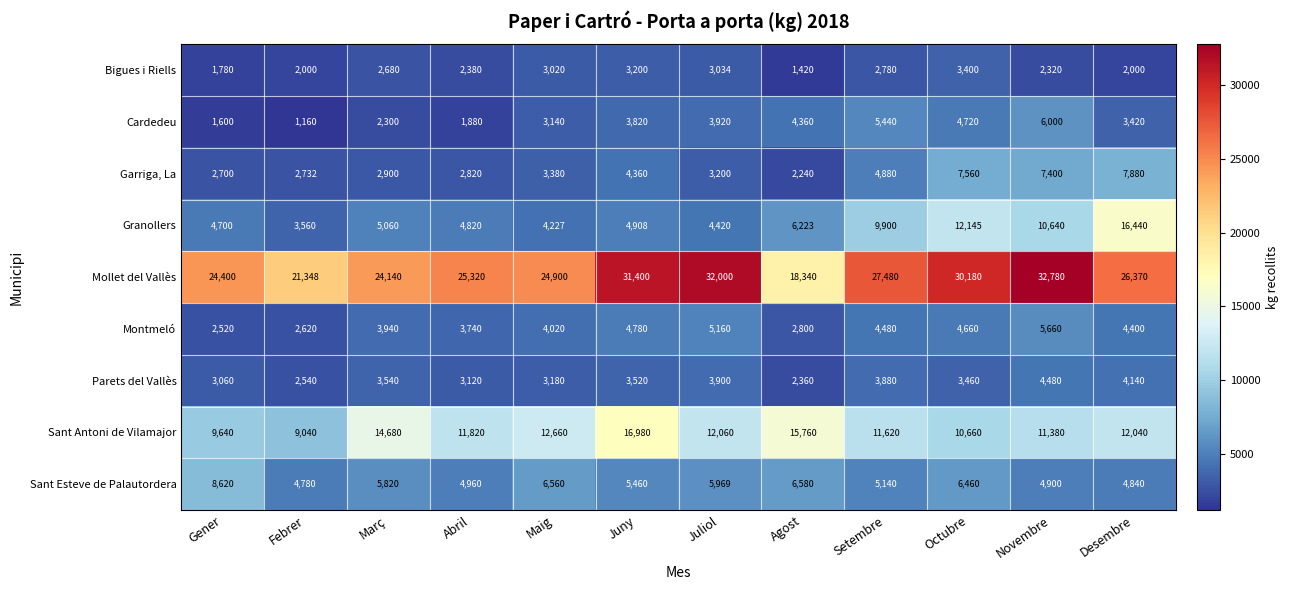

At which label is Cardedeu closest to 3580?

Desembre